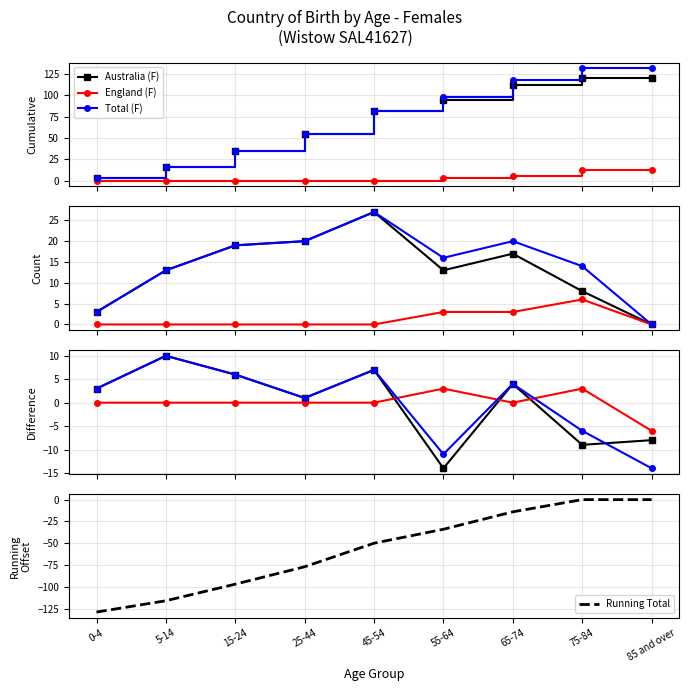

What is the label of the 9th point from the left?

85 and over